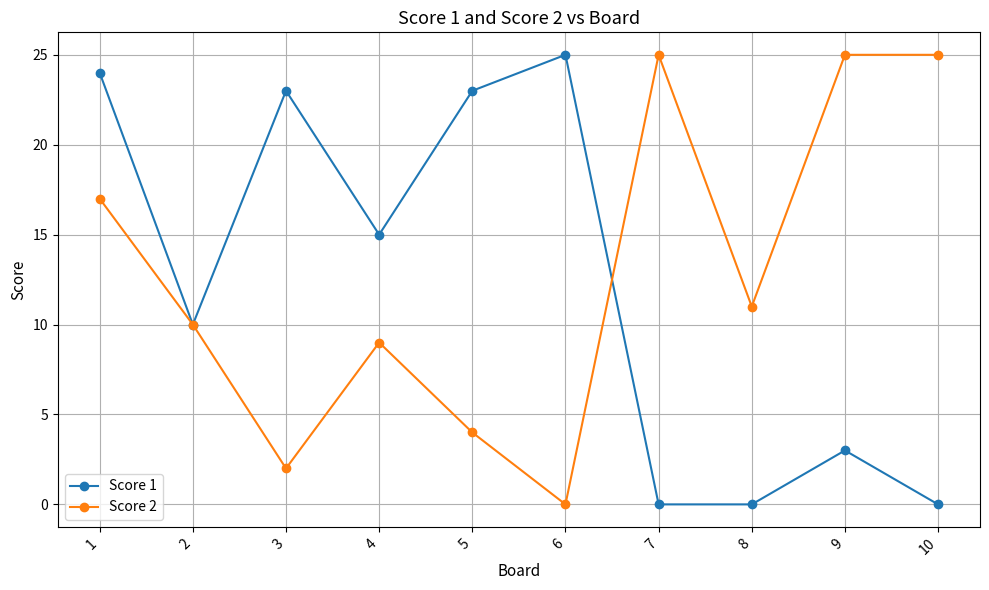

What is the difference between the highest and lowest values at 8?

11